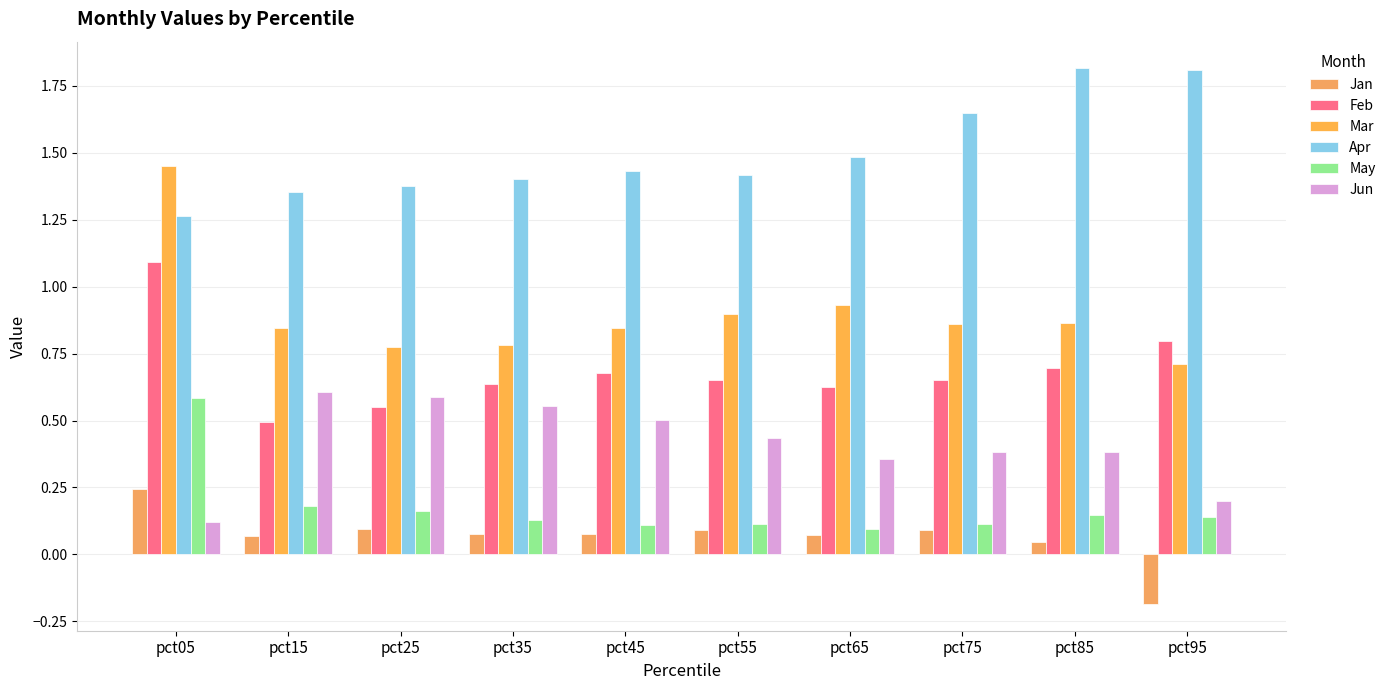

What is the difference between the maximum and minimum values in the Jan series?

0.4